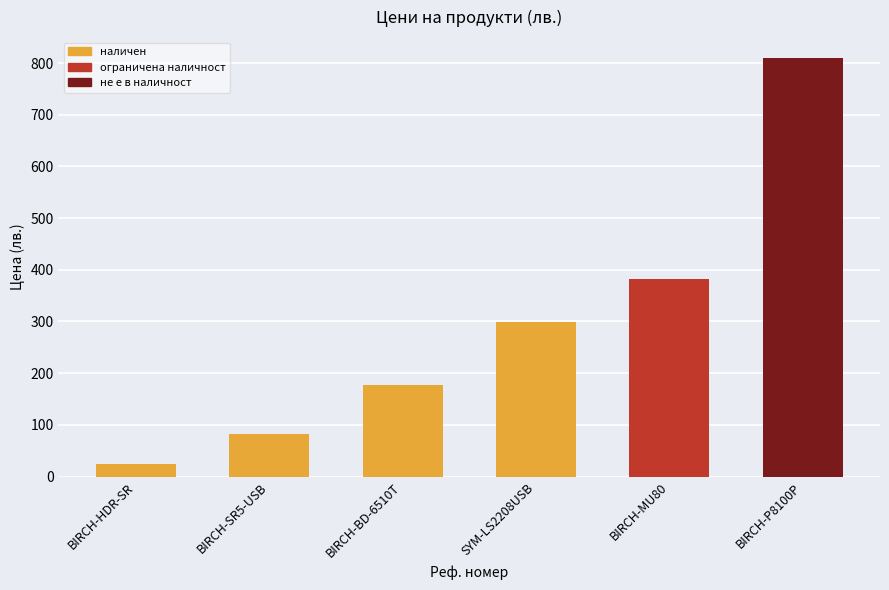

Reading left to right, list all the values displayed in this chart.

24.0	82.3	176.8	298.8	381.5	809.6